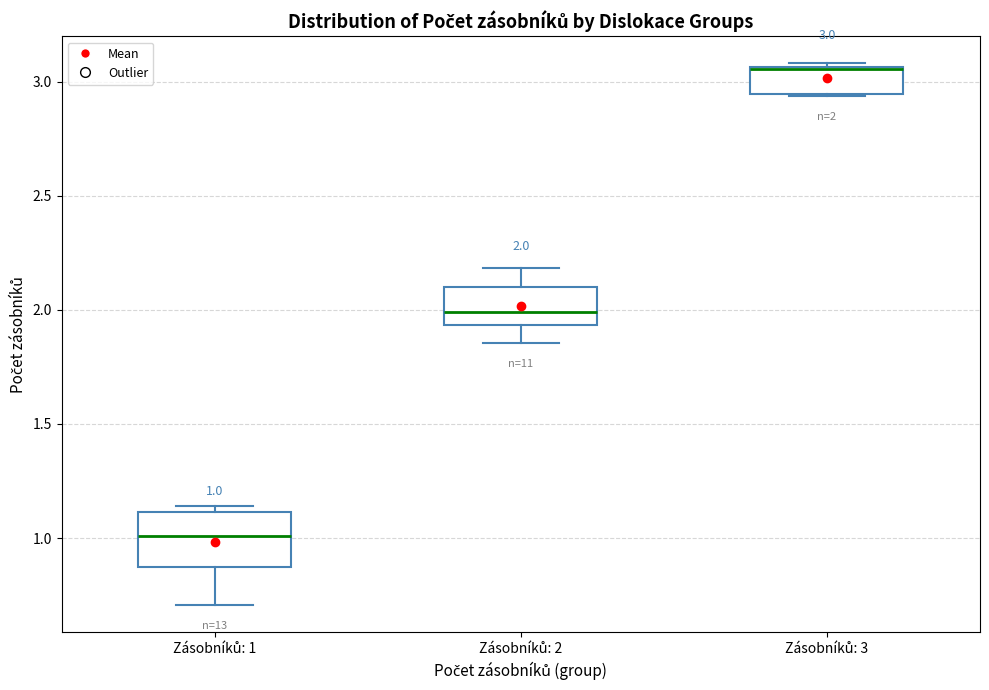

Which box is the tallest, from its lower edge to its upper edge?

Zásobníků: 1